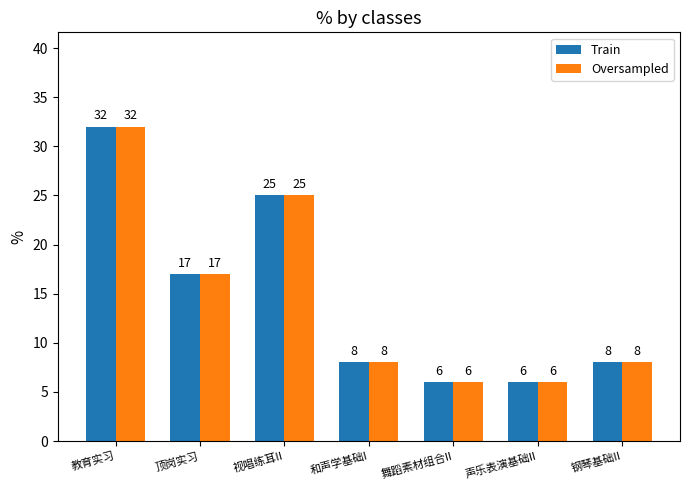

Reading left to right, what are all the values shown in this chart?

Train: 教育实习=32	顶岗实习=17	视唱练耳II=25	和声学基础I=8	舞蹈素材组合II=6	声乐表演基础II=6	钢琴基础II=8
Oversampled: 教育实习=32	顶岗实习=17	视唱练耳II=25	和声学基础I=8	舞蹈素材组合II=6	声乐表演基础II=6	钢琴基础II=8